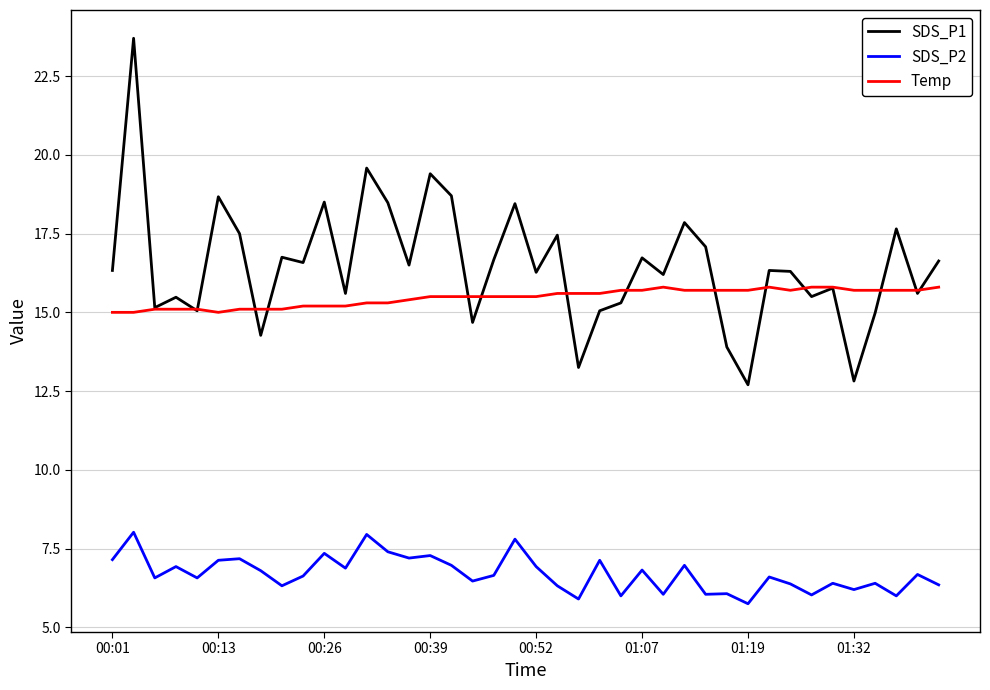

Which series has the widest spread of values?

SDS_P1